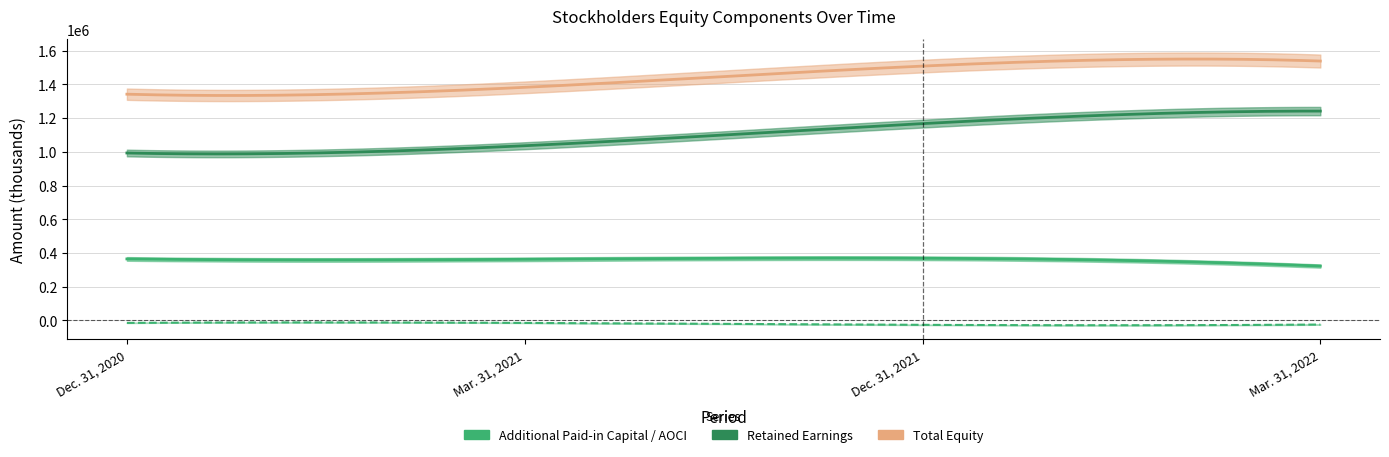

True or false: Total and Retained Earnings cross at least once.

False